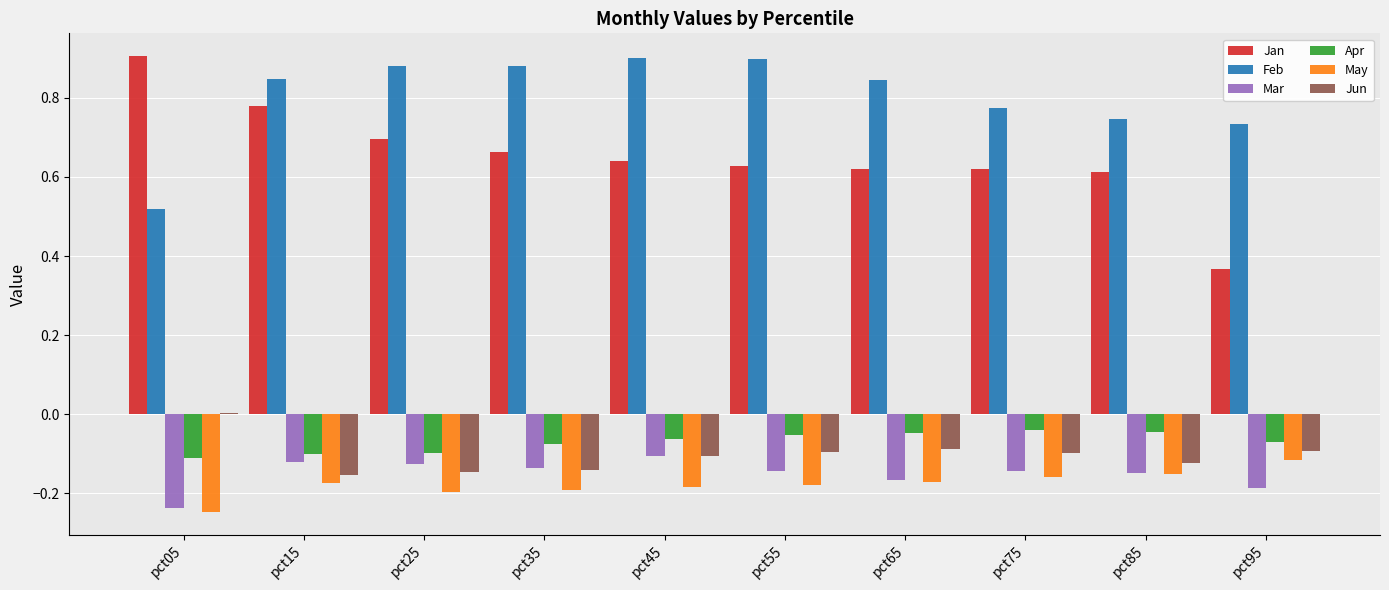

How many groups of bars are there?

10